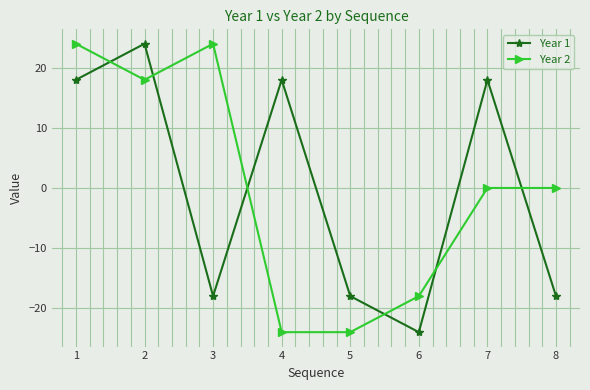

Is the value of Year 2 at 1 greater than the value of Year 1 at 8?

Yes